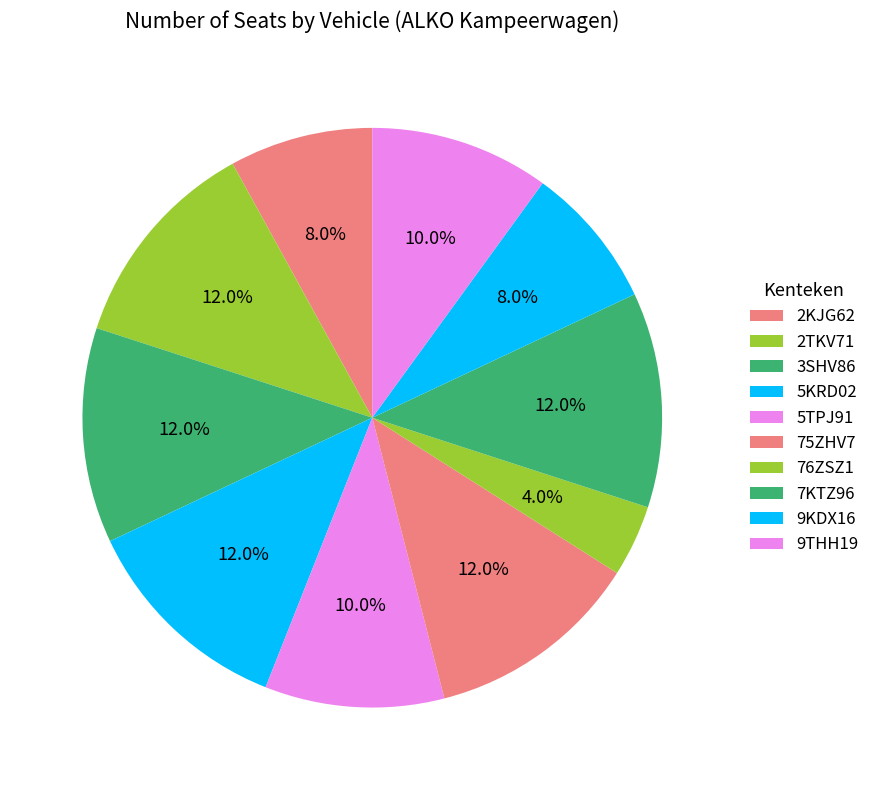

Is it true that 9KDX16 is 8% of the pie?

True